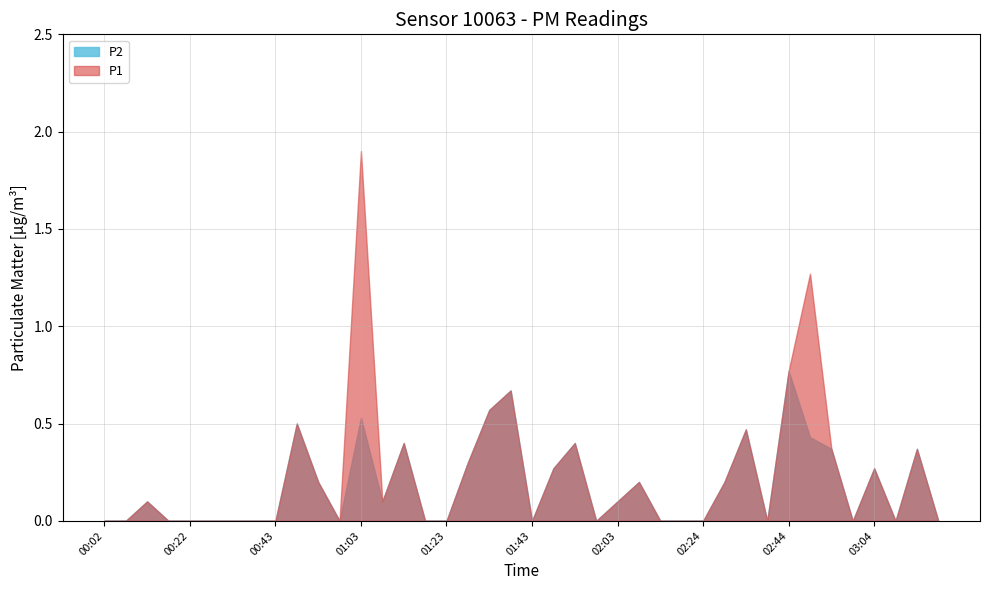

Which series has the largest range (max minus min)?

P1